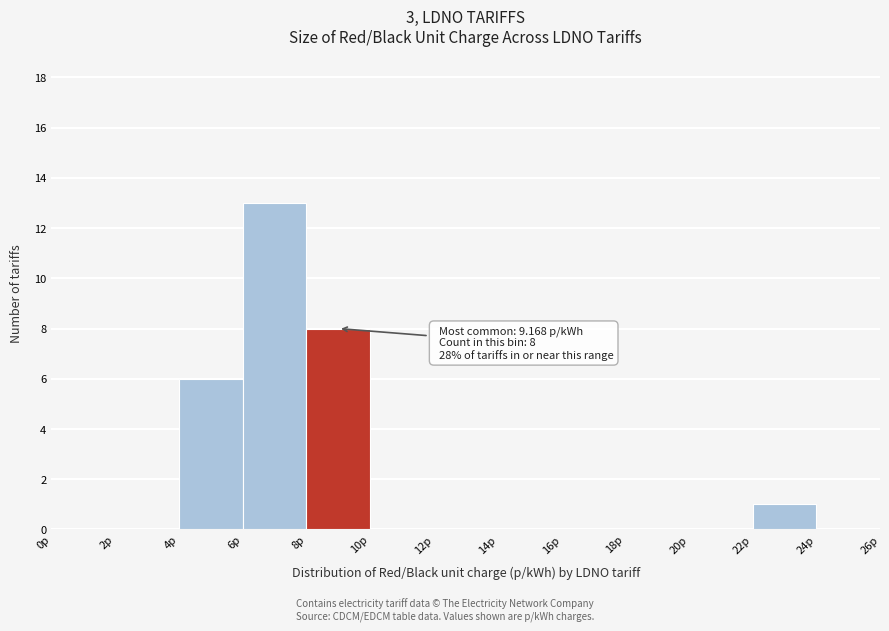

Which range on the x-axis has the tallest bar?

6 to 8